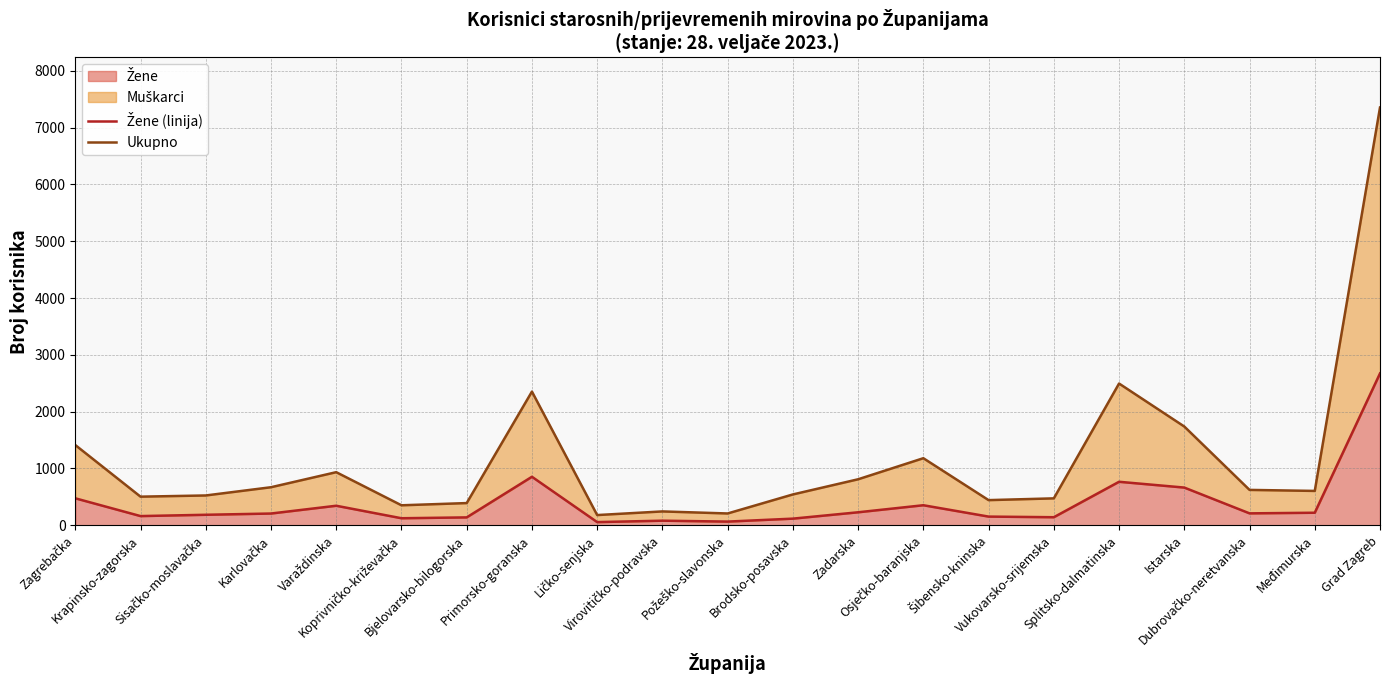

What is the sum of all Žene (linija) values?

8200